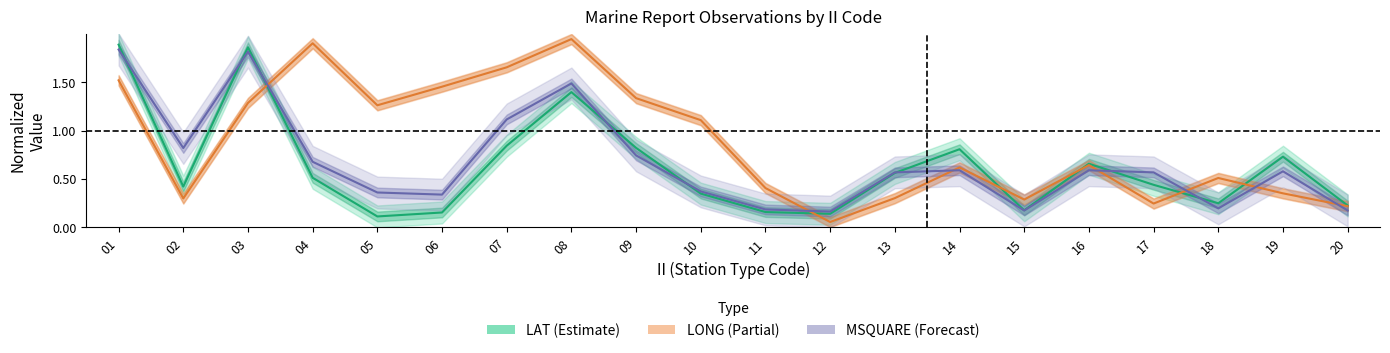

What is the sum of the LAT (Estimate) values at 20 and 13?

0.8